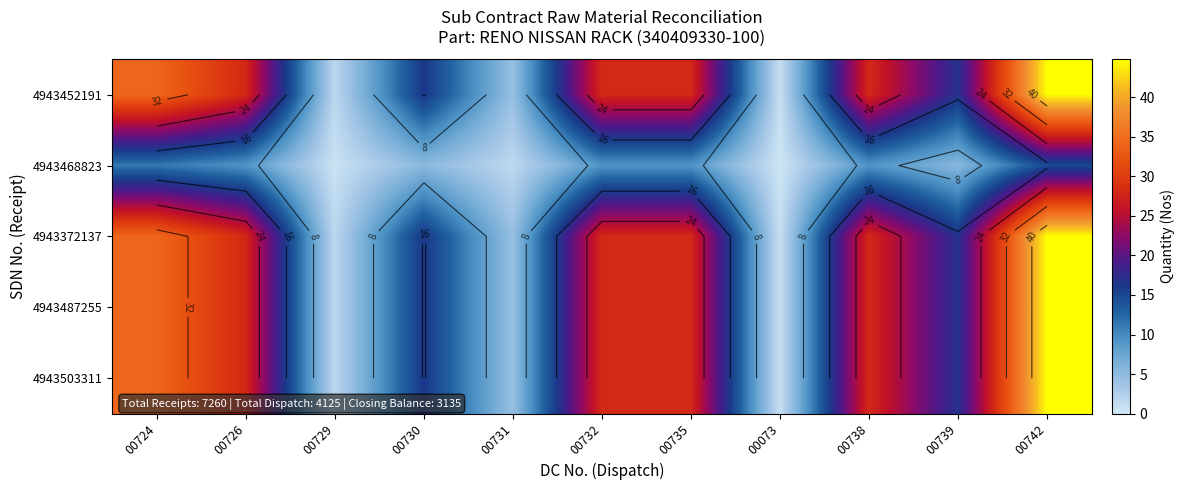

What is the difference between the maximum and second lowest values in the 4943468823 series?

14.2